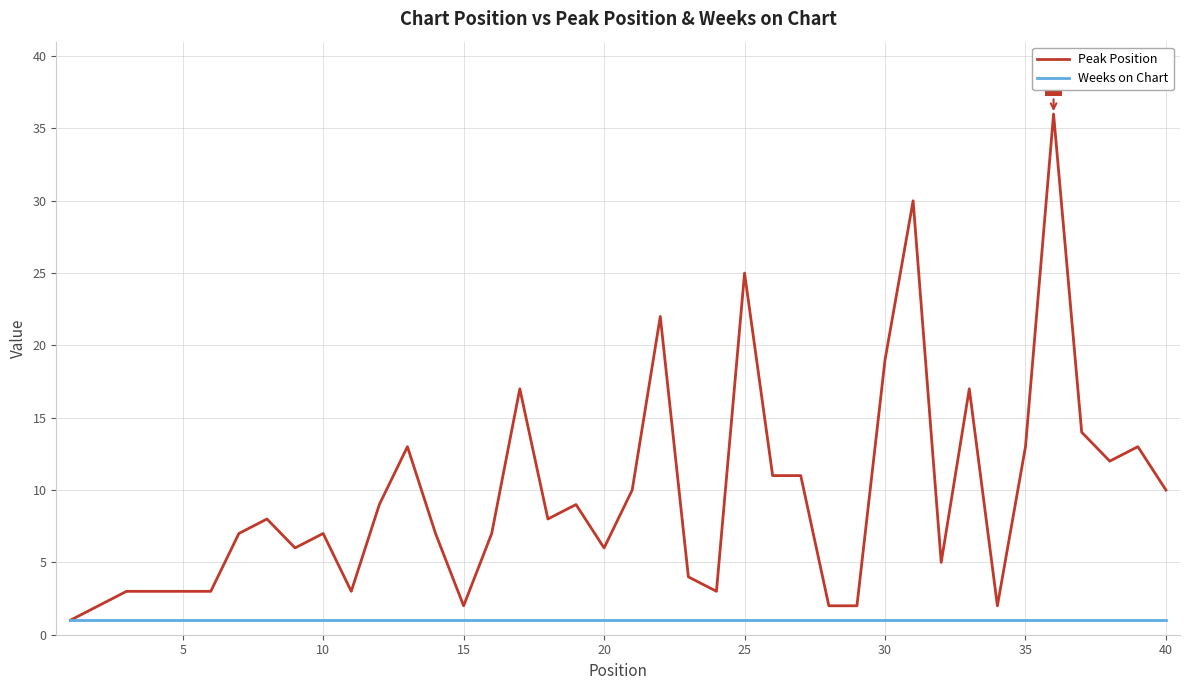

What is the maximum value shown in the chart?

36